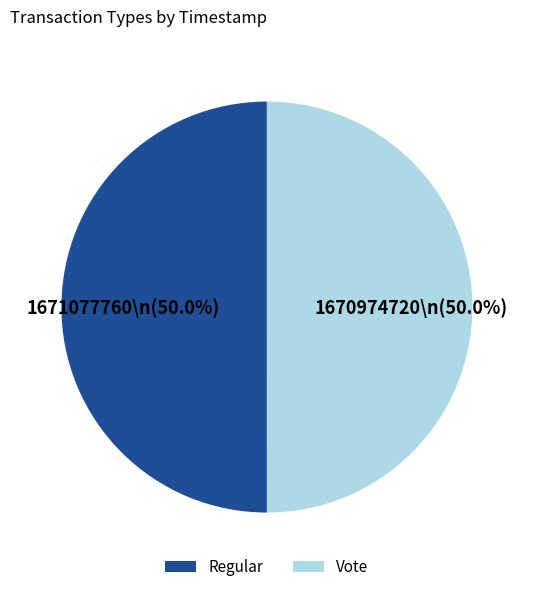

The Regular slice represents 50% of the pie. True or false?

True